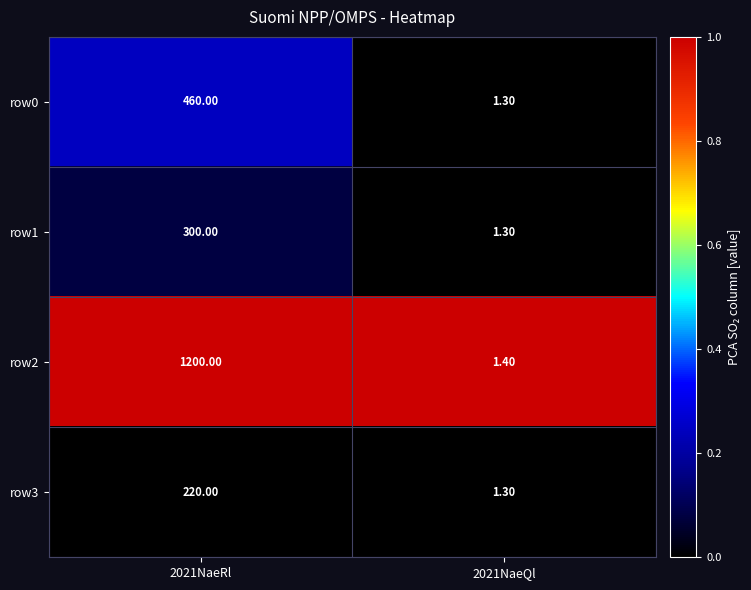

Is the value of row3 at 2021NaeRl greater than the value of row2 at 2021NaeQl?

Yes